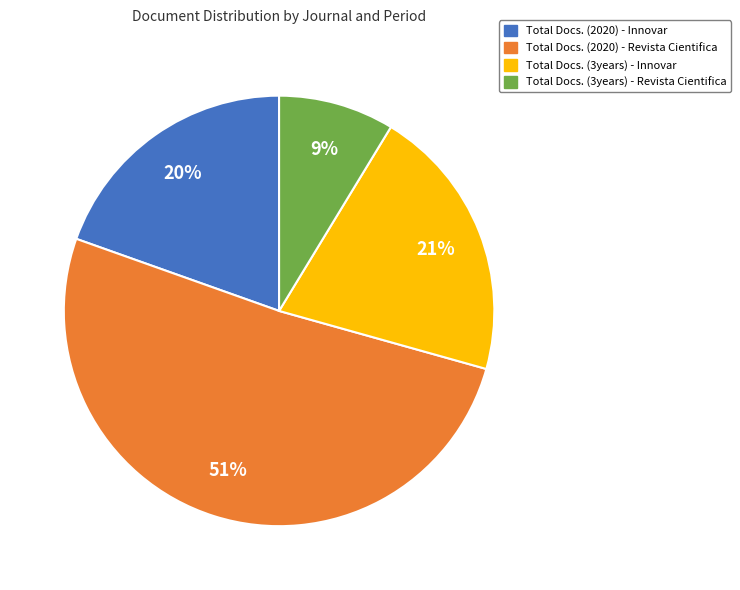

Combined, do Total Docs. (3years) - Innovar and Total Docs. (2020) - Revista Cientifica account for over 50%?

Yes